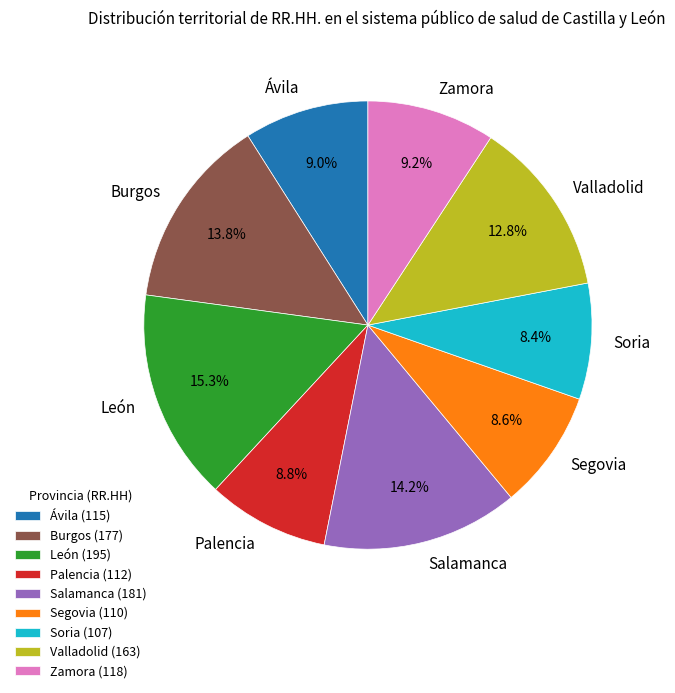

Is there a majority slice in this chart?

No